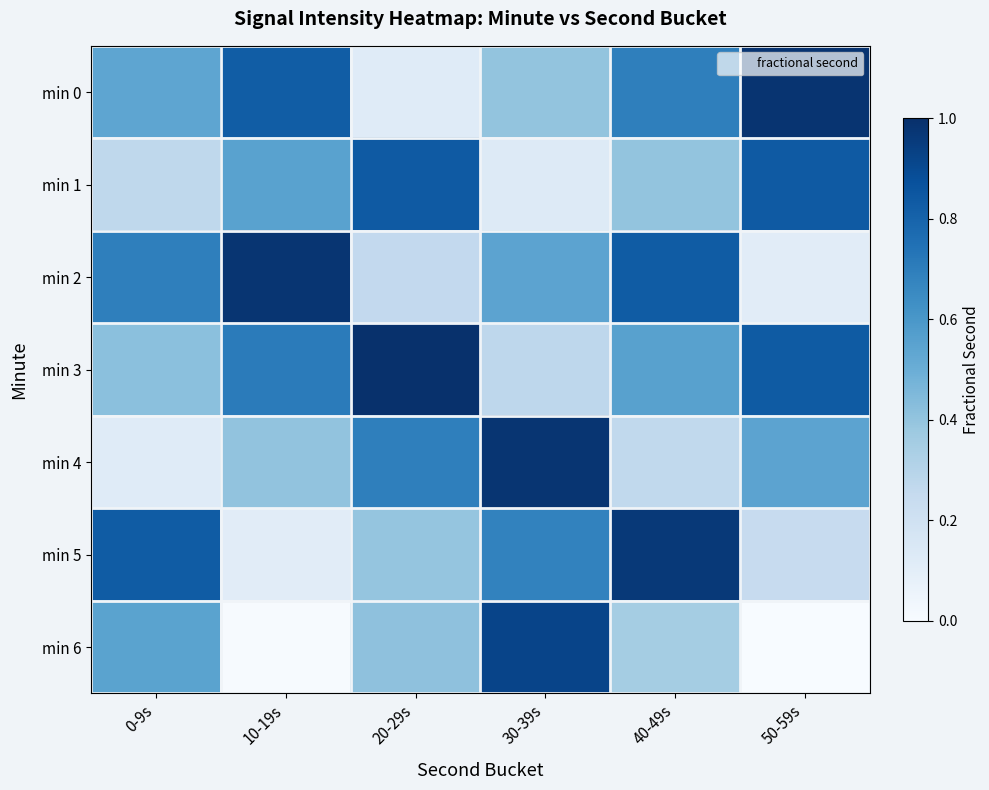

What is the spread (max minus min) of values at 20-29s?

0.9